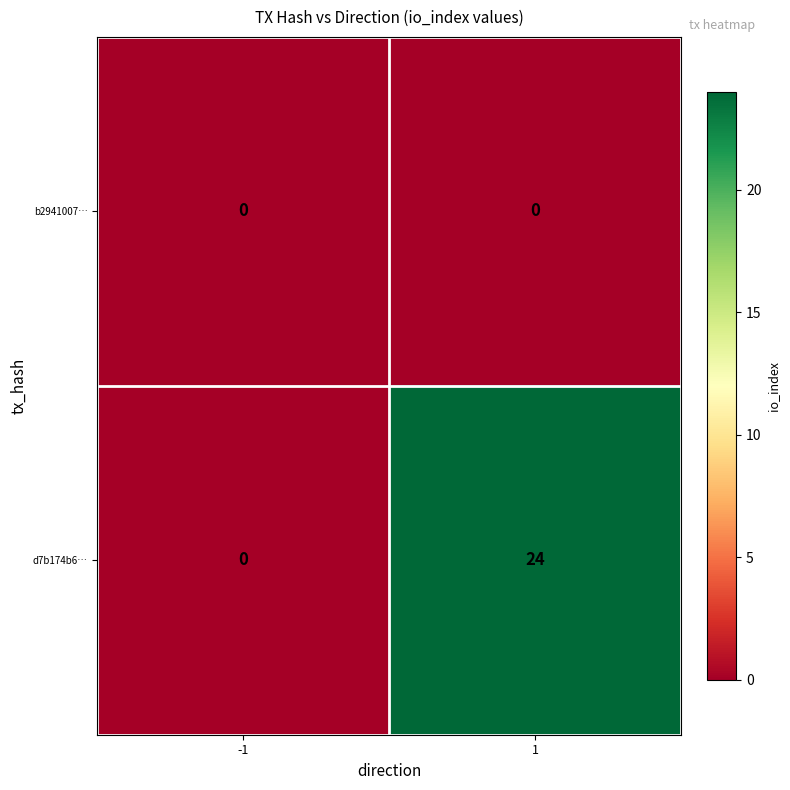

Reading left to right, what are all the values shown in this chart?

b2941007…: 0	0
d7b174b6…: 0	24